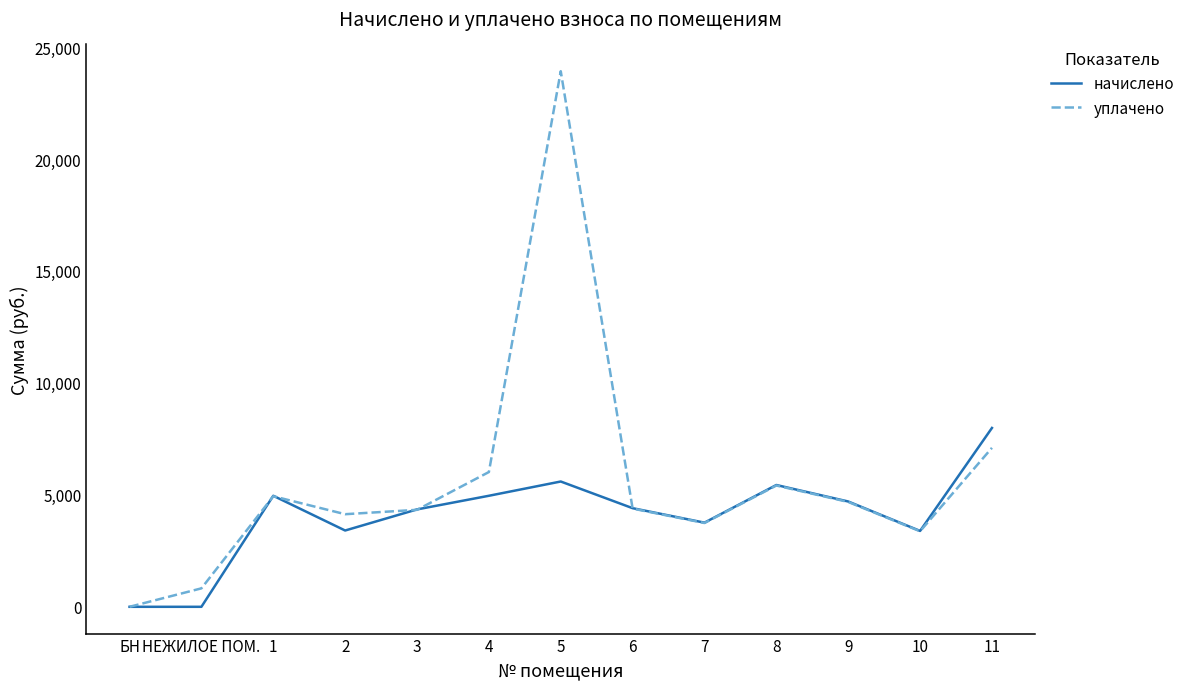

The value of начислено at 5 is 7405.5. True or false?

False